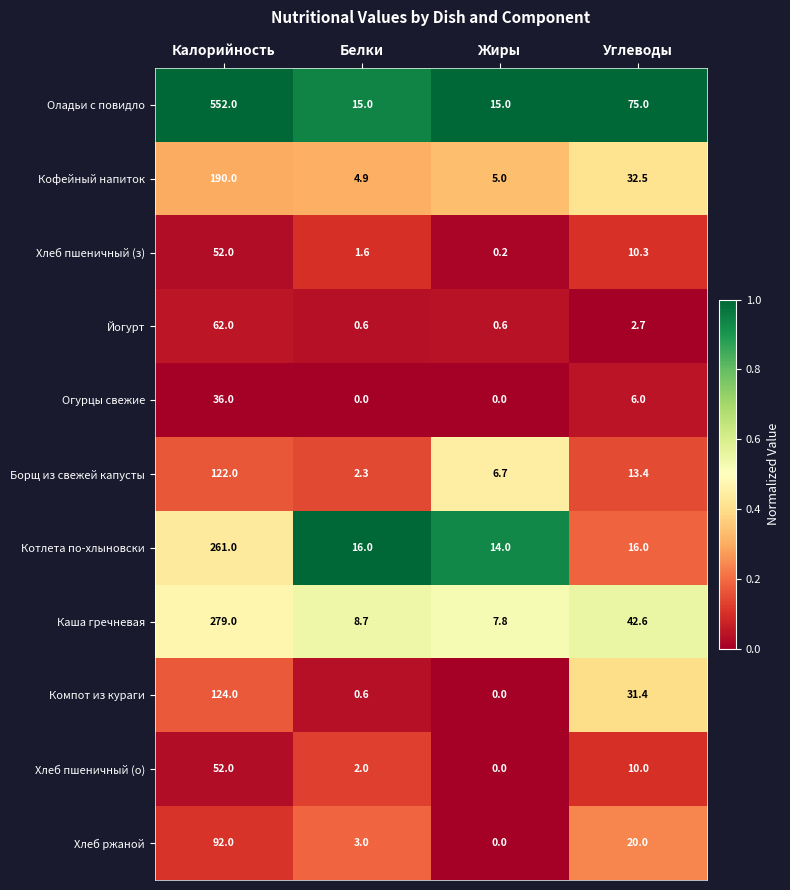

What value does the Хлеб ржаной series have at Калорийность?

92.0